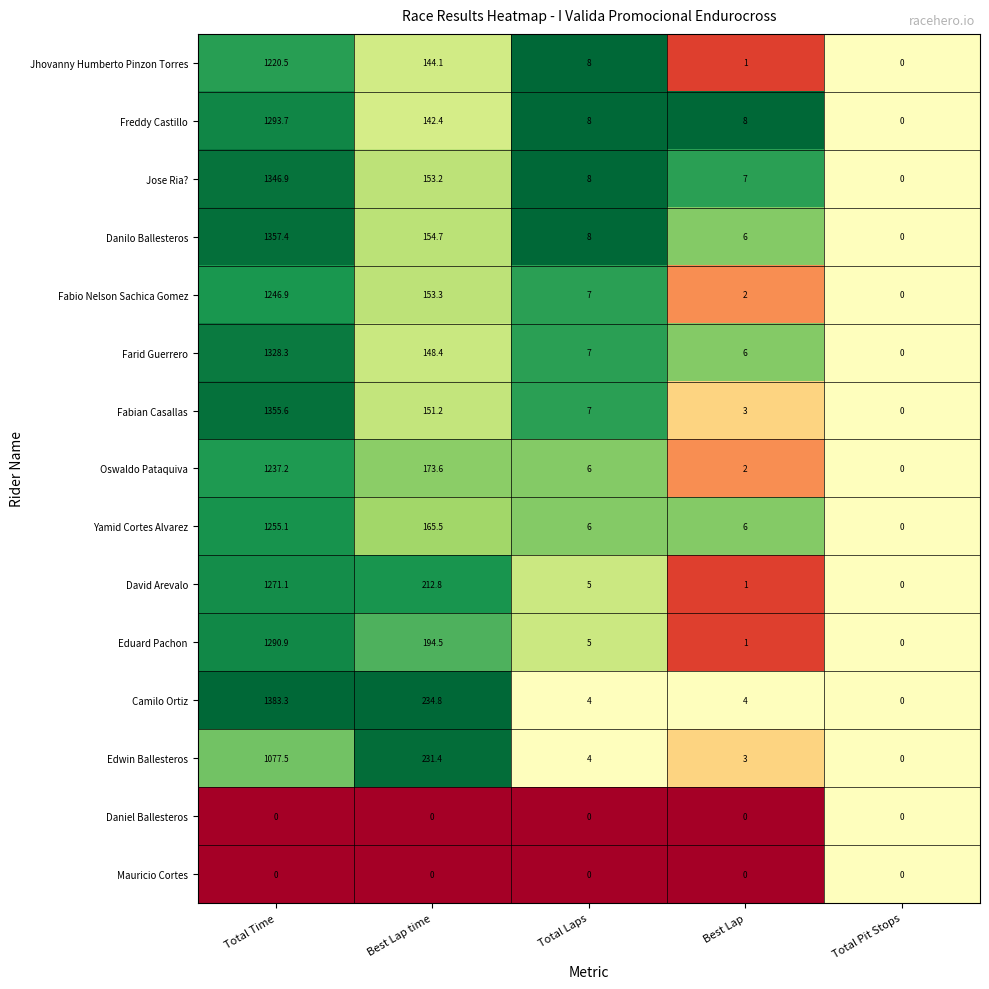

At which category is the sum across all series the highest?

Total Time